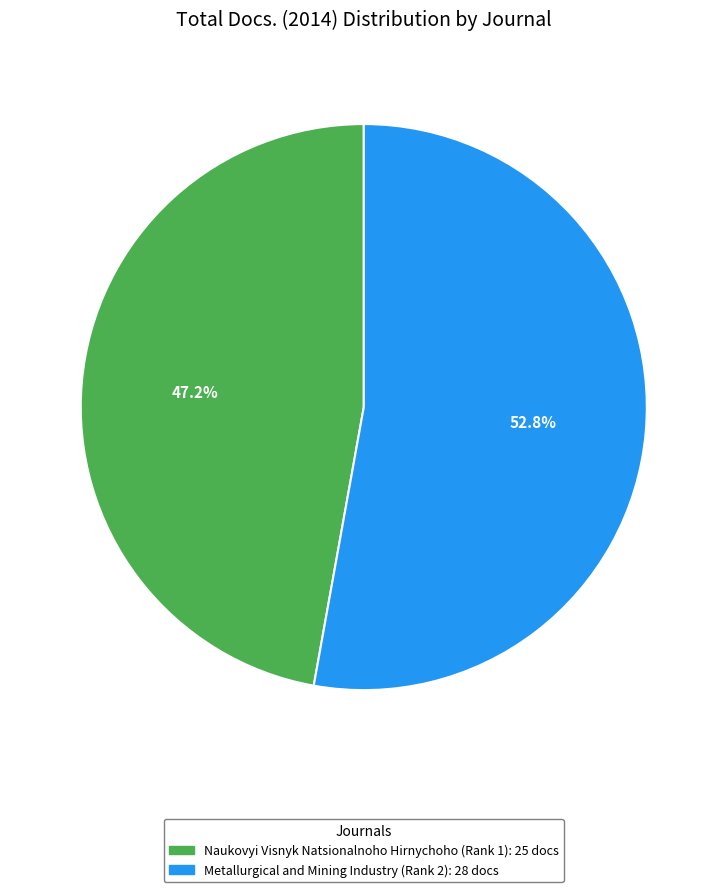

How many slices are in this pie chart?

2